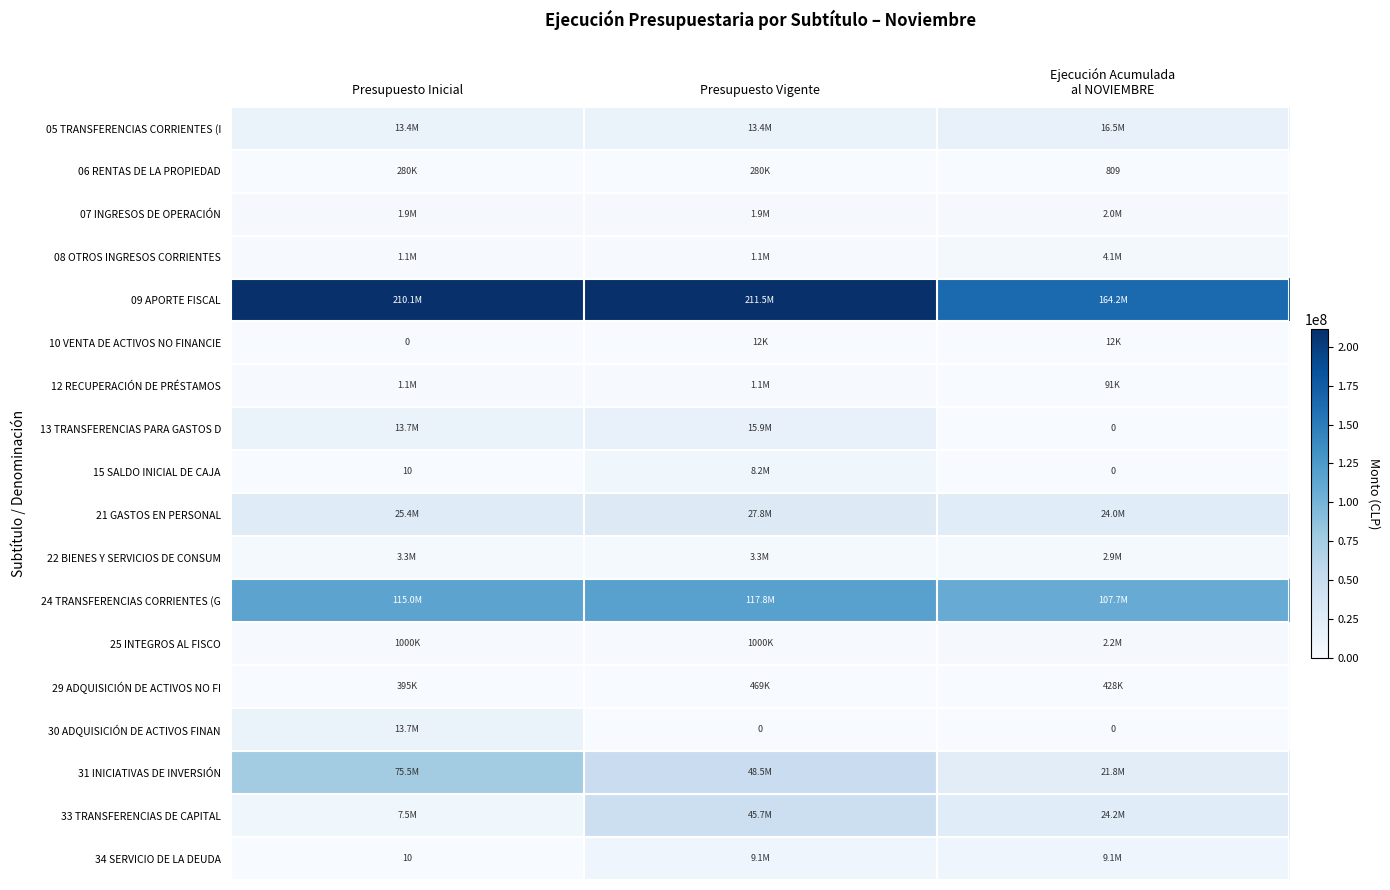

Rank the series at Presupuesto Inicial from lowest to highest value.

10 VENTA DE ACTIVOS NO FINANCIE, 15 SALDO INICIAL DE CAJA, 34 SERVICIO DE LA DEUDA, 06 RENTAS DE LA PROPIEDAD, 29 ADQUISICIÓN DE ACTIVOS NO FI, 25 INTEGROS AL FISCO, 12 RECUPERACIÓN DE PRÉSTAMOS, 08 OTROS INGRESOS CORRIENTES, 07 INGRESOS DE OPERACIÓN, 22 BIENES Y SERVICIOS DE CONSUM, 33 TRANSFERENCIAS DE CAPITAL, 05 TRANSFERENCIAS CORRIENTES (I, 13 TRANSFERENCIAS PARA GASTOS D, 30 ADQUISICIÓN DE ACTIVOS FINAN, 21 GASTOS EN PERSONAL, 31 INICIATIVAS DE INVERSIÓN, 24 TRANSFERENCIAS CORRIENTES (G, 09 APORTE FISCAL